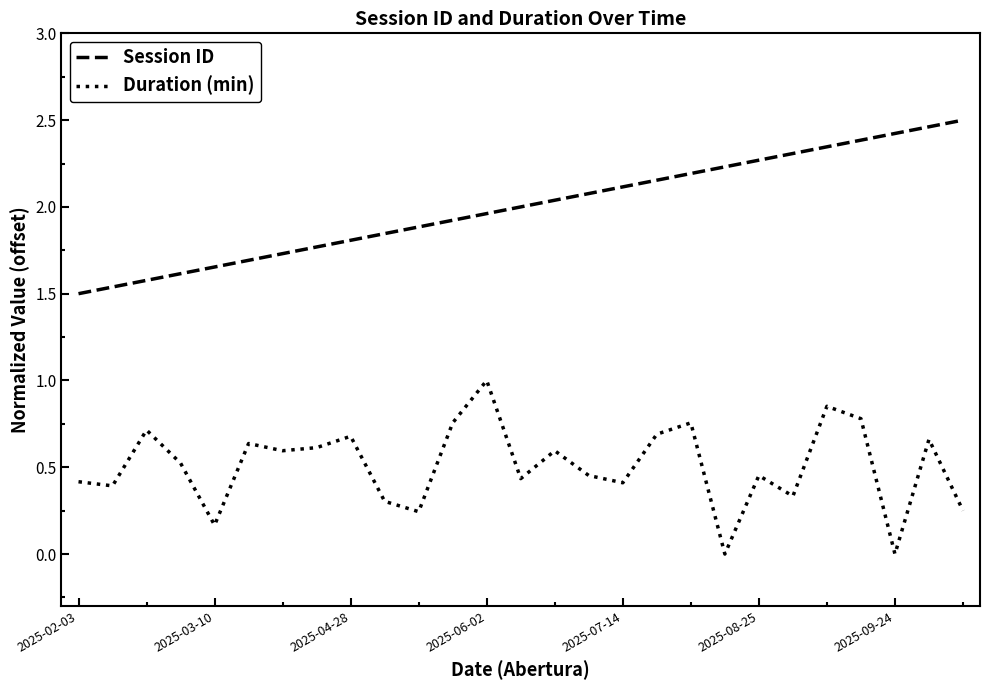

True or false: Duration (min) has more than 0 interior local peaks.

True